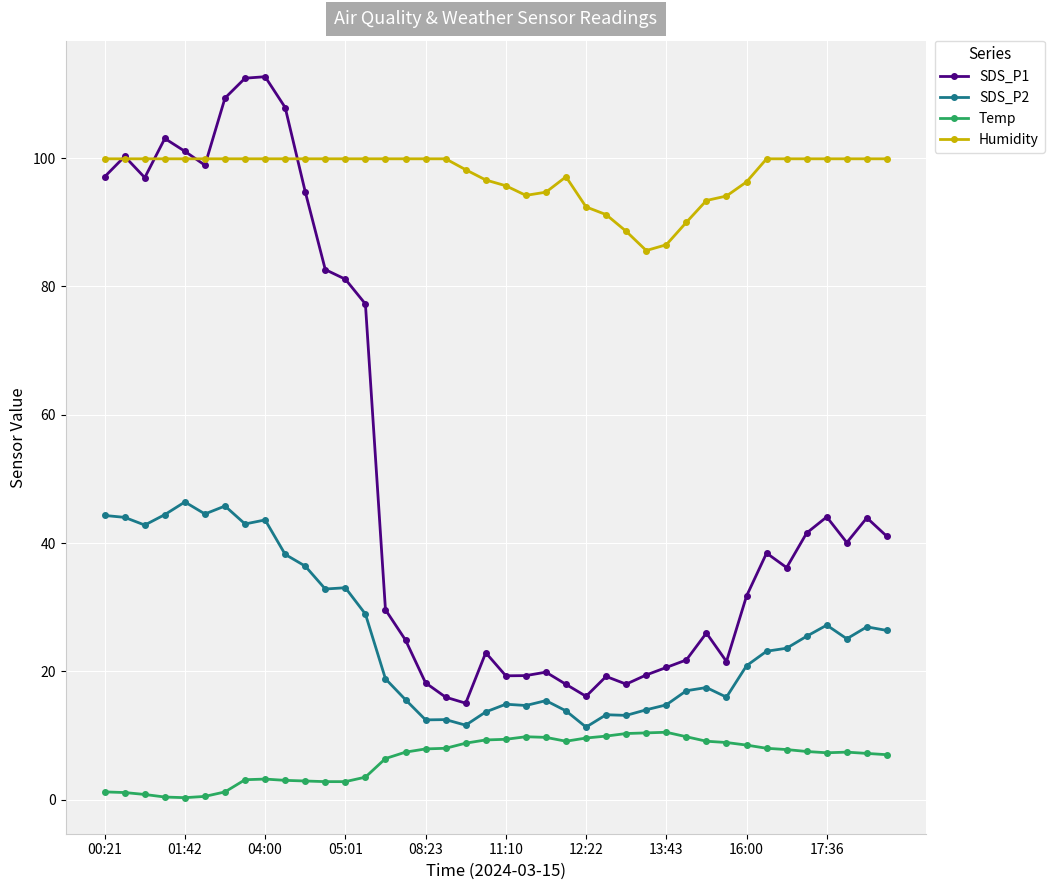

What is the value of the SDS_P2 point at the 23rd from the left?

15.4